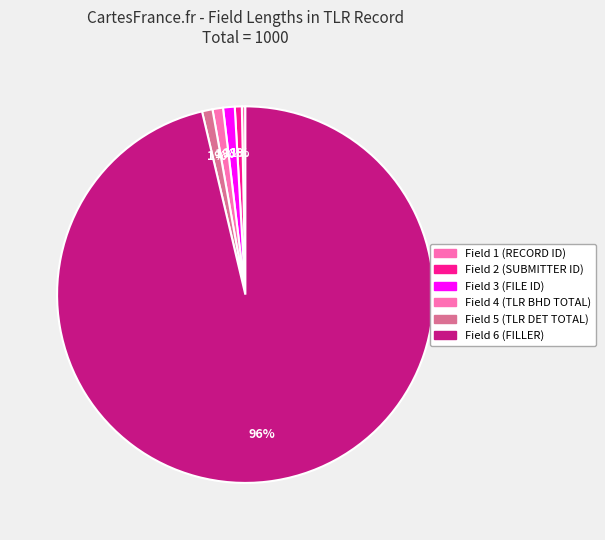

How much of the chart is everything except Field 2 (SUBMITTER ID)?

99.4%